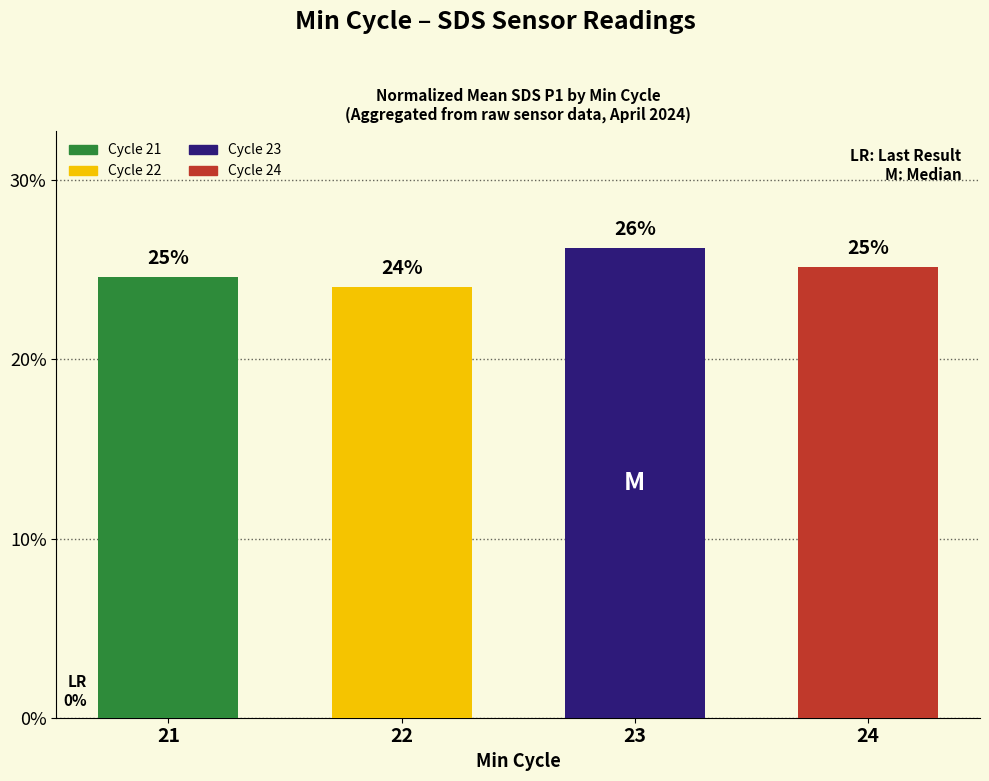

List the labels in order of value, smallest first.

22, 21, 24, 23